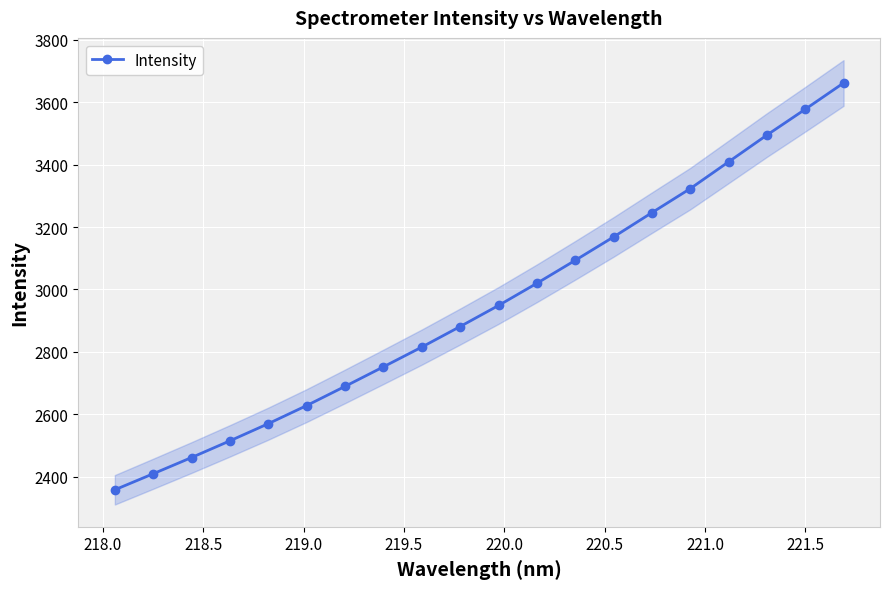

How many data points does each series have?

20